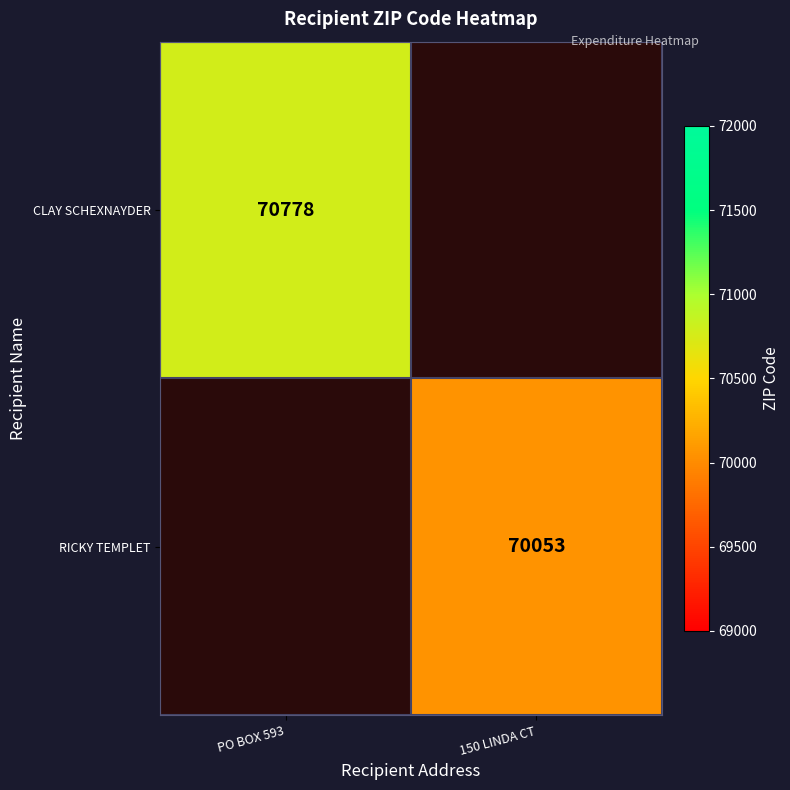

The value of RICKY TEMPLET at 150 LINDA CT is 70053. True or false?

True